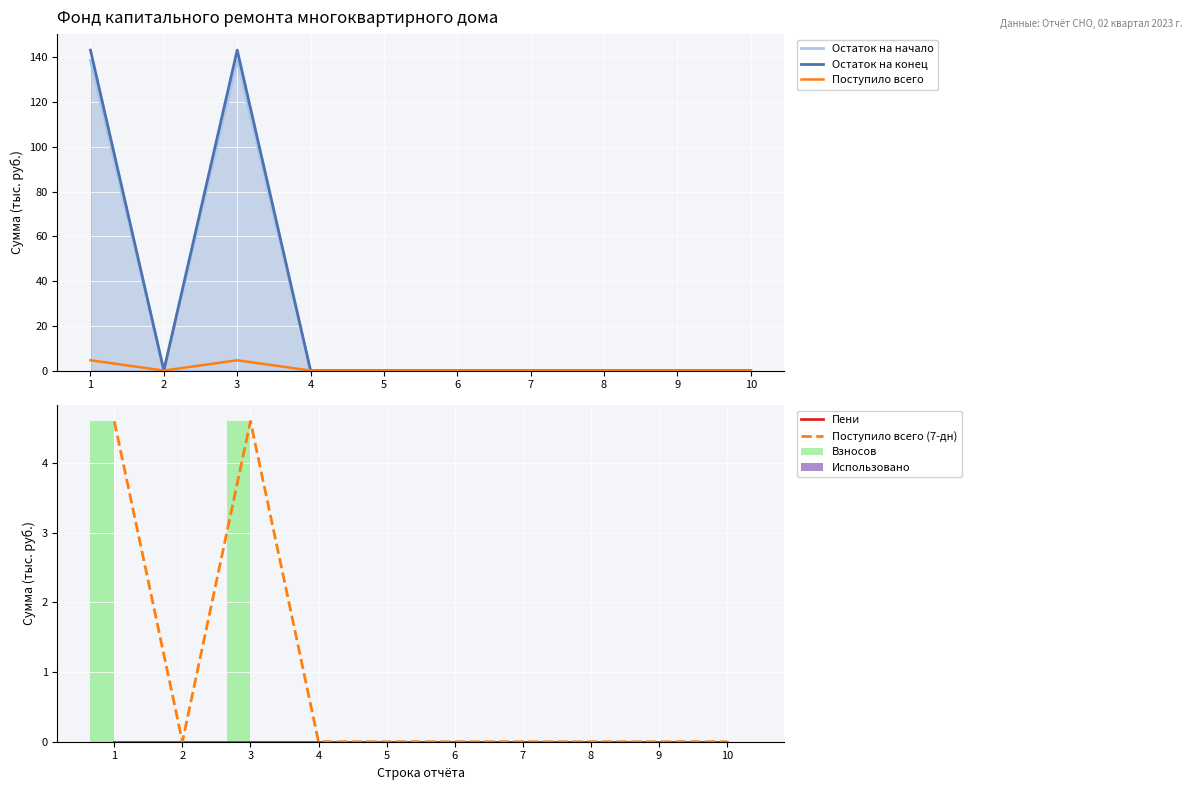

List the labels in order of Остаток на конец value, largest first.

1, 3, 2, 4, 5, 6, 7, 8, 9, 10